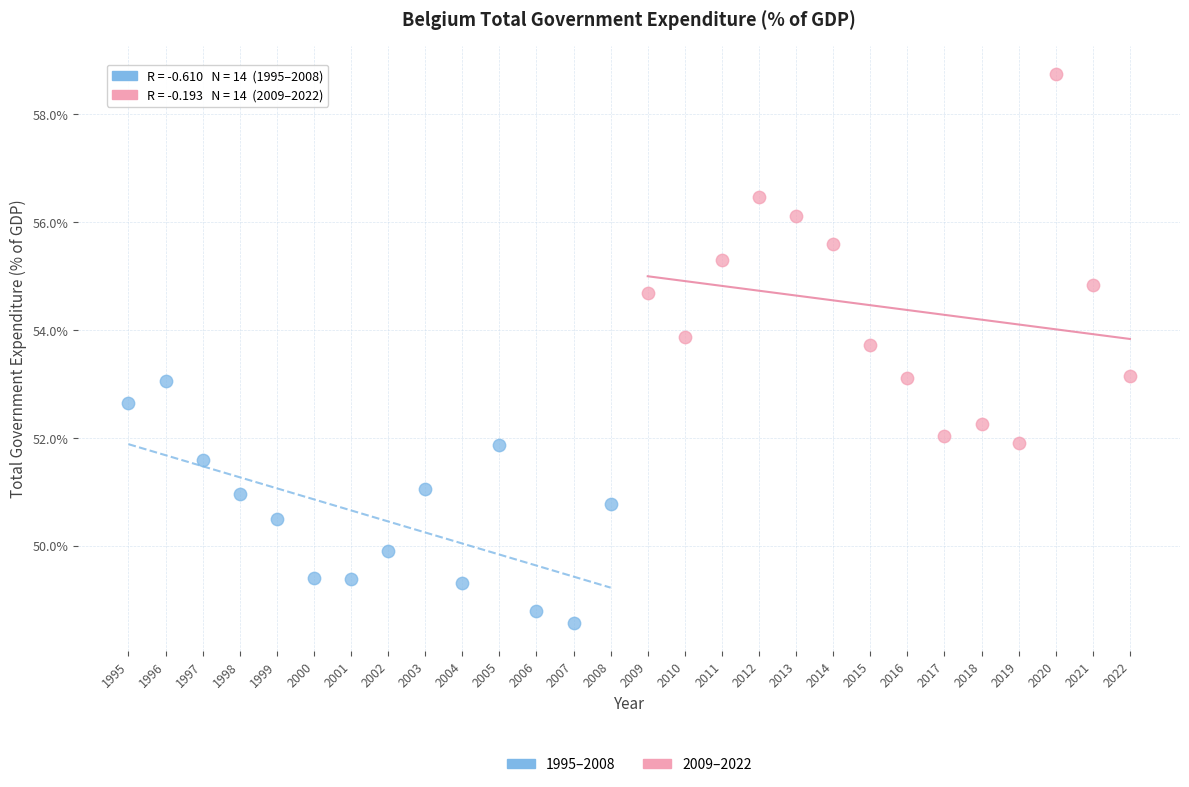

Which series reaches the minimum Y coordinate?

1995–2008